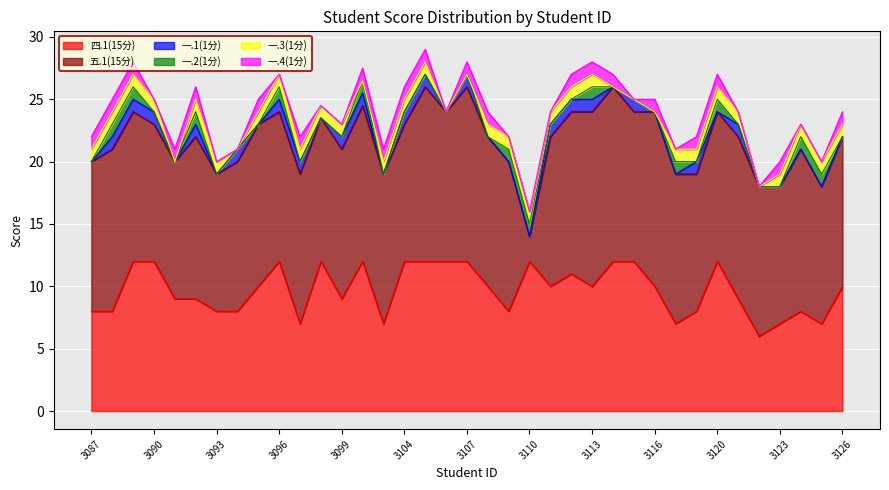

What is the highest value of the 四.1(15分) series?

12.0